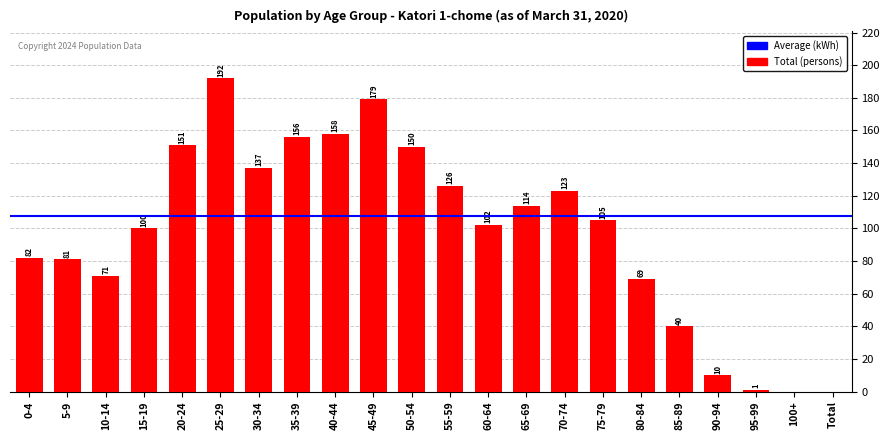

What is the sum of all values?

2147